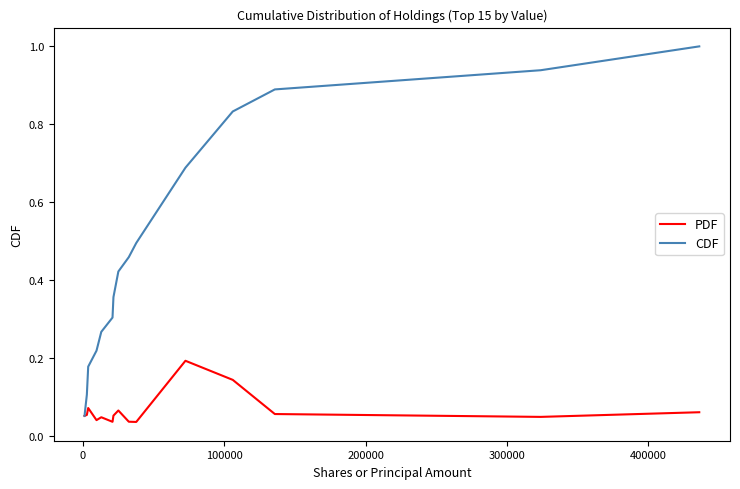

List the series in order of their peak value, lowest first.

PDF, CDF